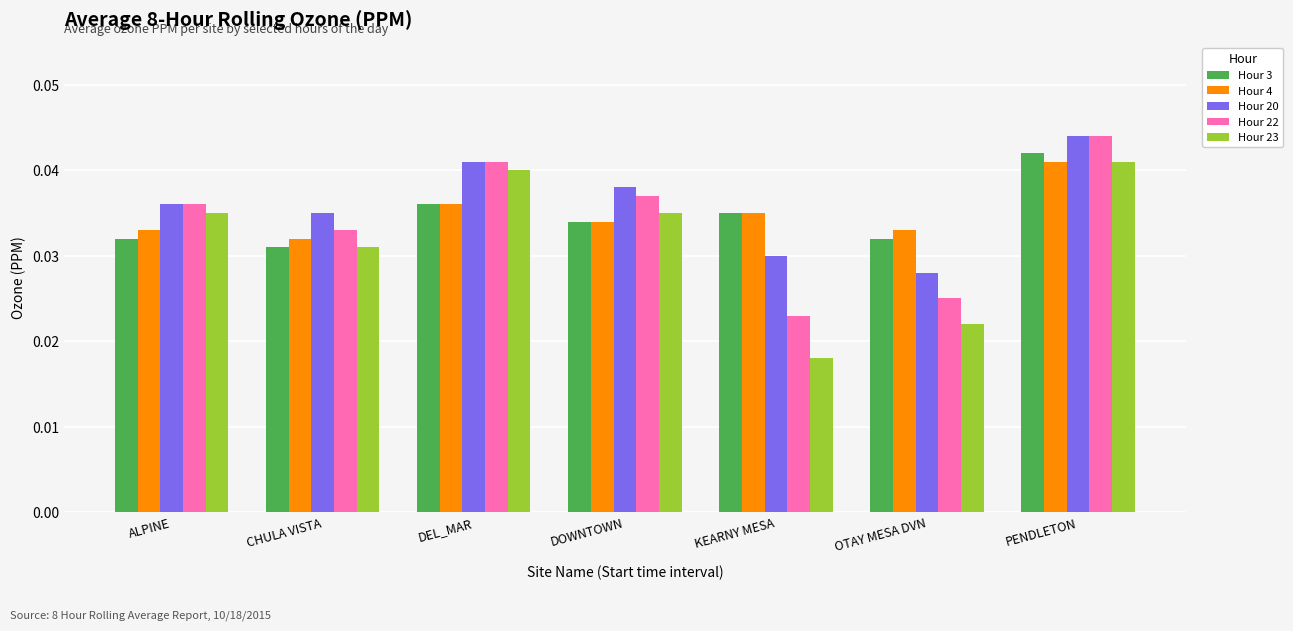

How many bars are there in total?

35